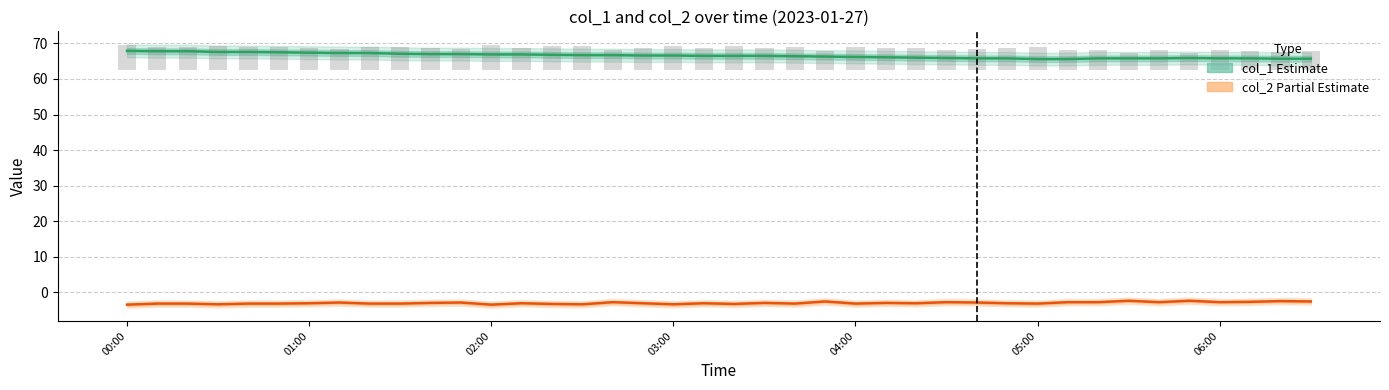

Are the bars grouped side by side (vs. stacked)?

Yes